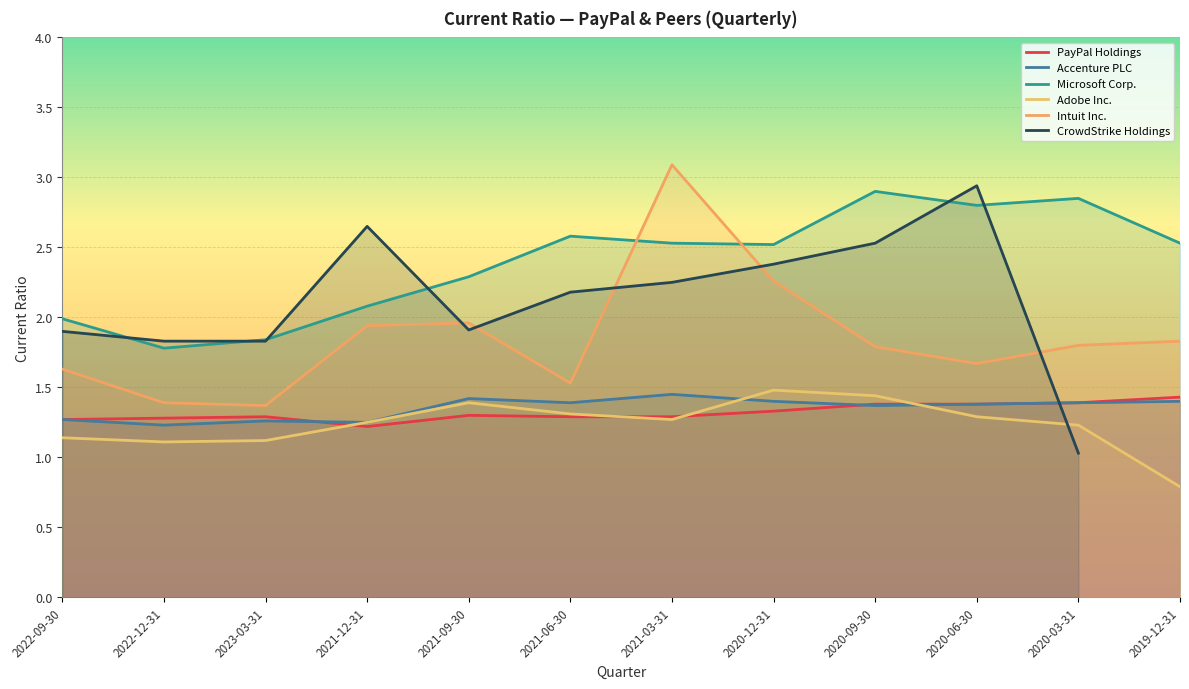

What is the difference between the maximum and minimum values in the Accenture PLC series?

0.2